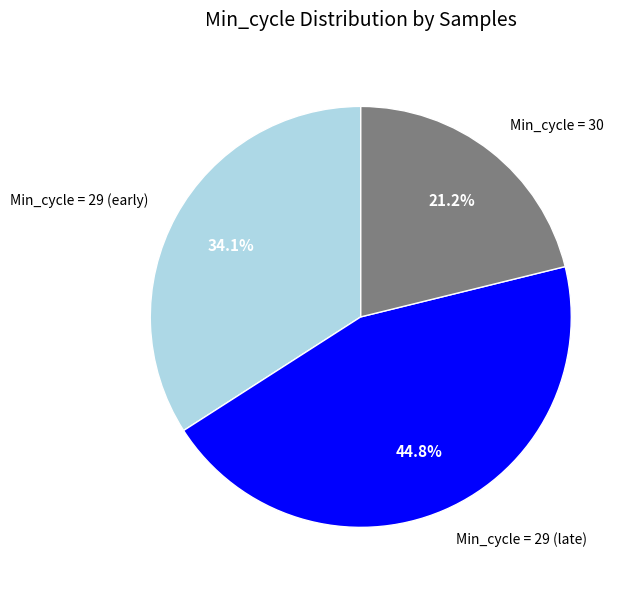

How many slices are in this pie chart?

3